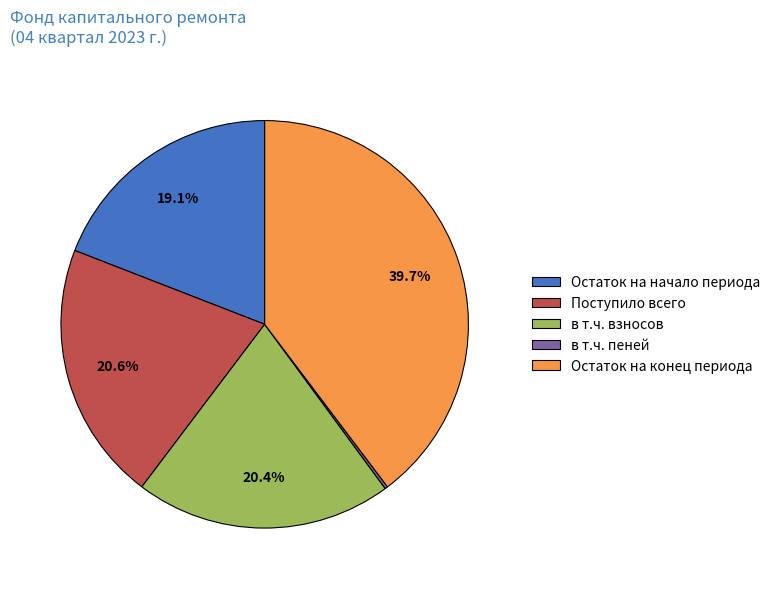

To the nearest percent, what is the difference between the largest and smallest slice percentages?

39%